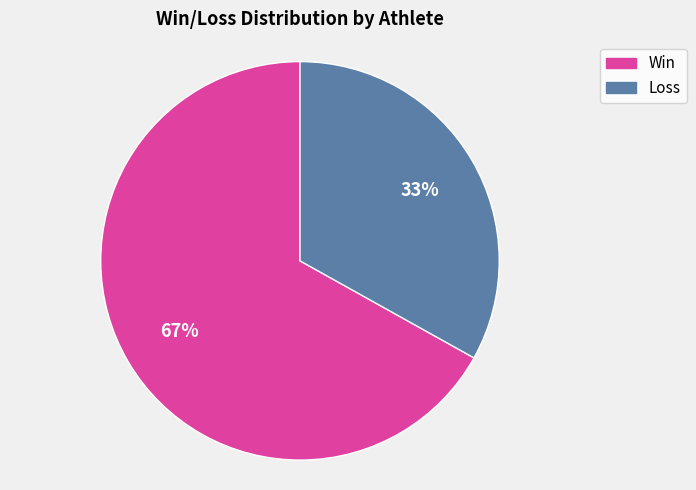

To the nearest percent, what is the average slice percentage?

50%